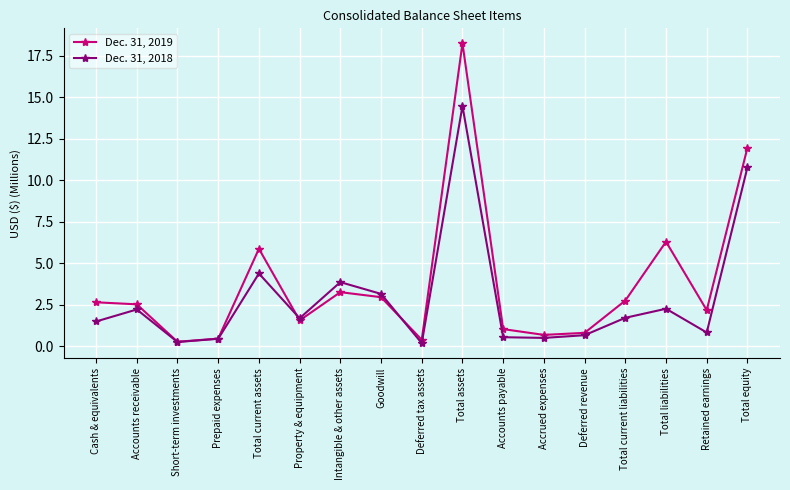

Which series has the widest spread of values?

Dec. 31, 2019